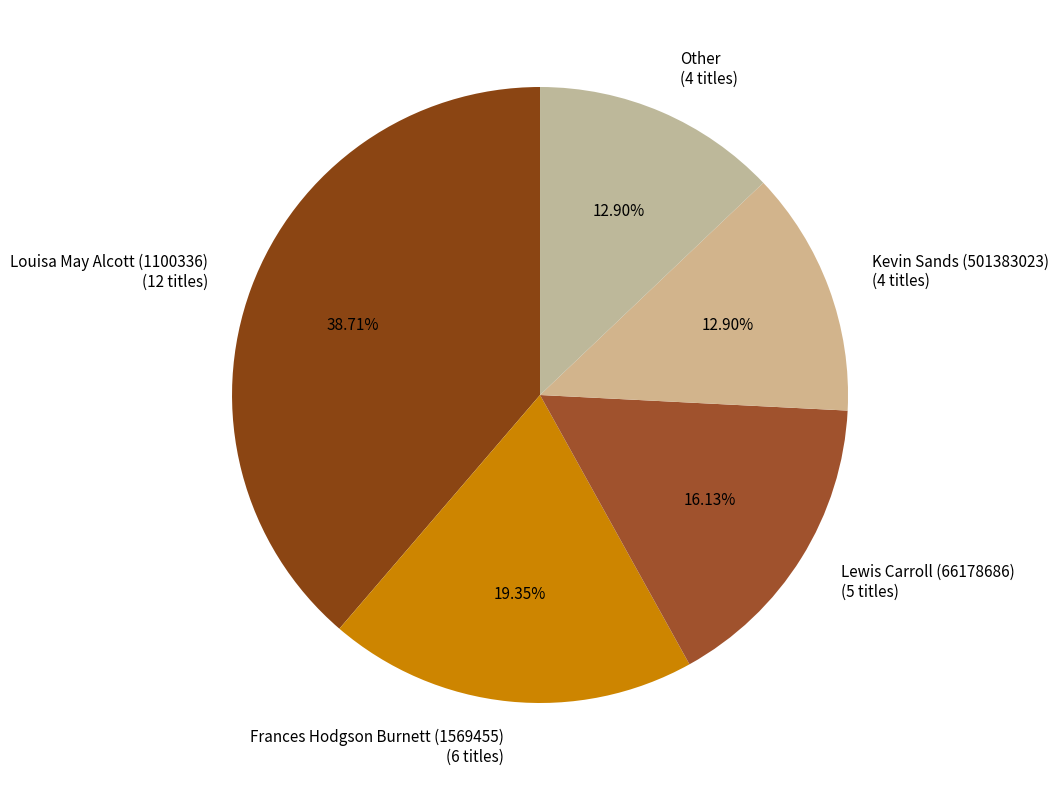

To the nearest percent, what portion does Kevin Sands (501383023) represent?

13%